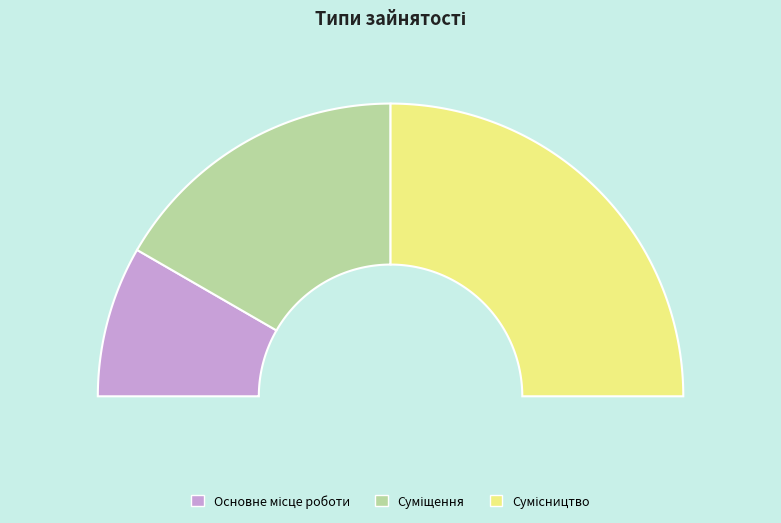

How many slices are in this pie chart?

3